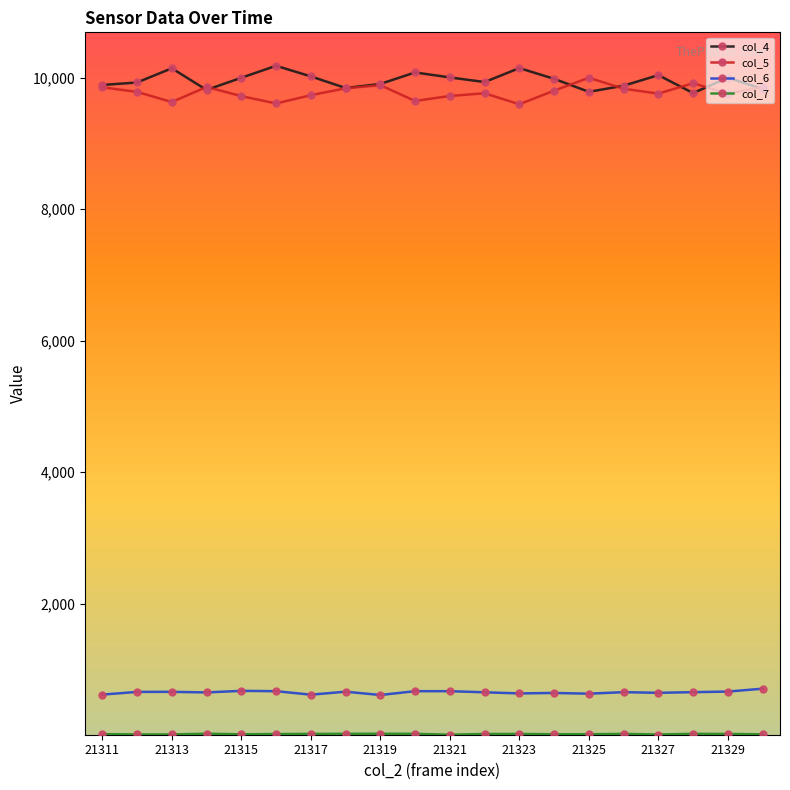

What is the greatest value displayed?

10182